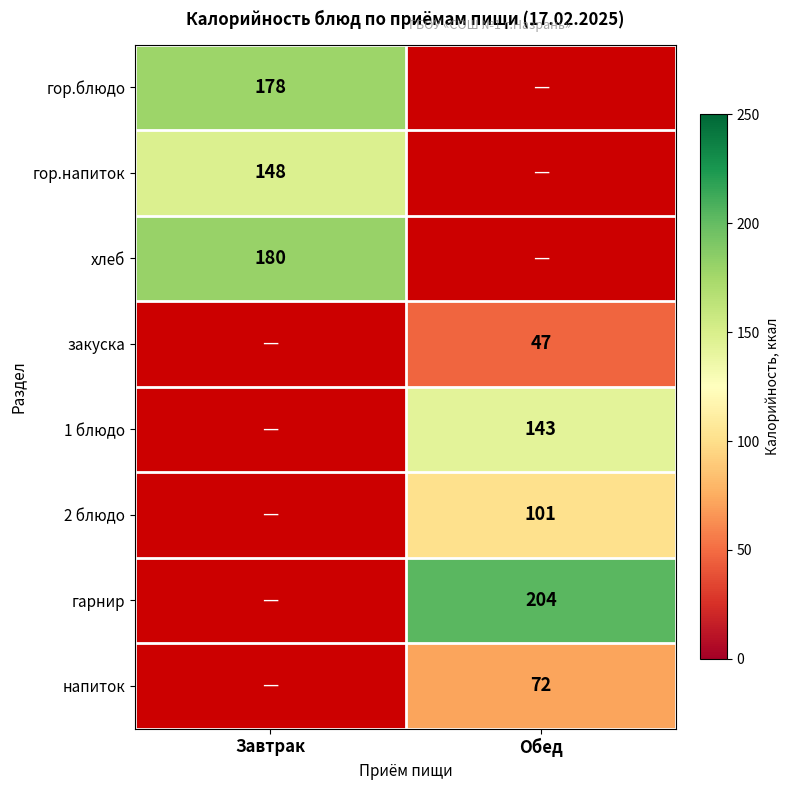

Is it true that закуска equals 75.7 at Обед?

False